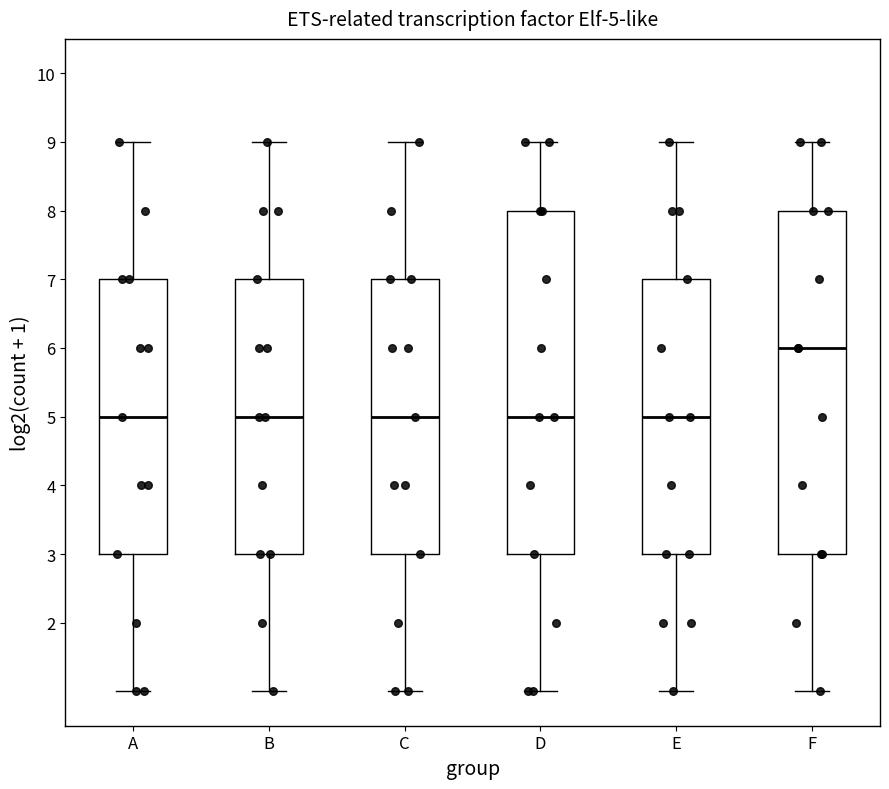

Which box has the highest median line?

F